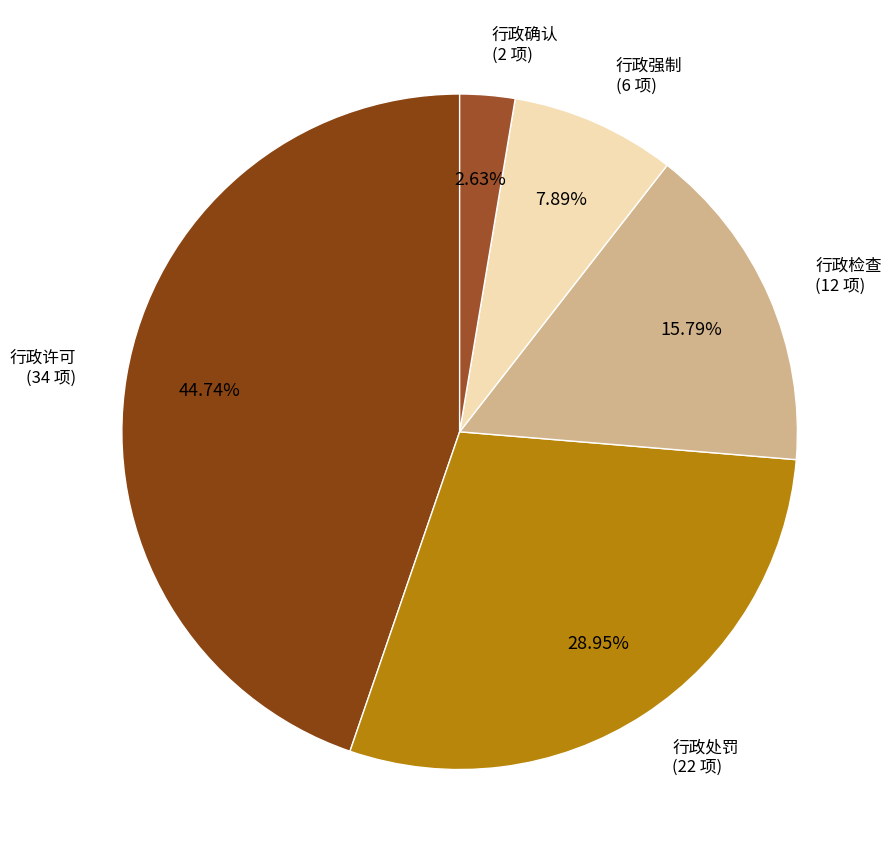

How many segments does this pie chart have?

5